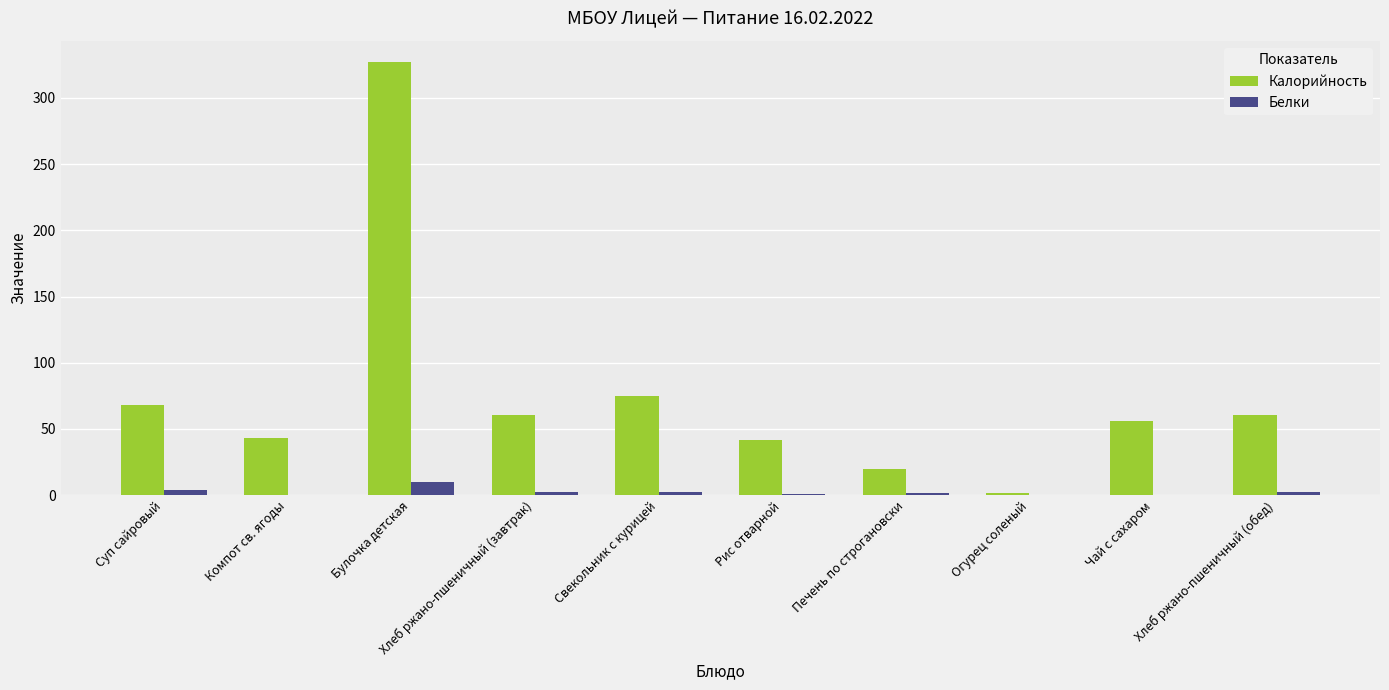

At which label does Белки first exceed 2?

Суп сайровый